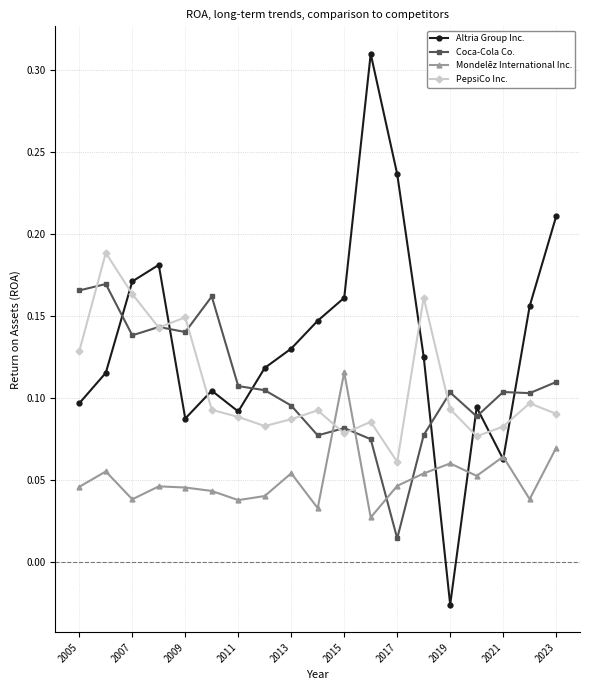

After their last crossing, which series has the higher values: Mondelēz International Inc. or PepsiCo Inc.?

PepsiCo Inc.